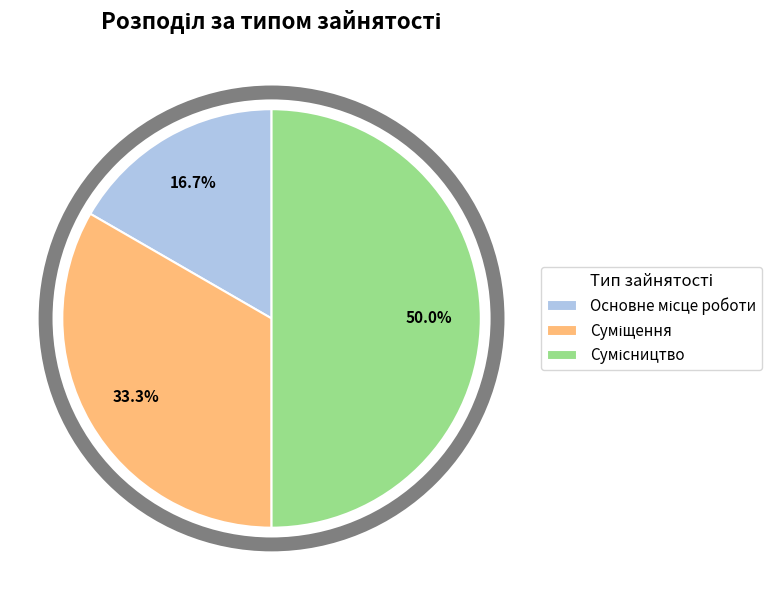

How many segments does this pie chart have?

3